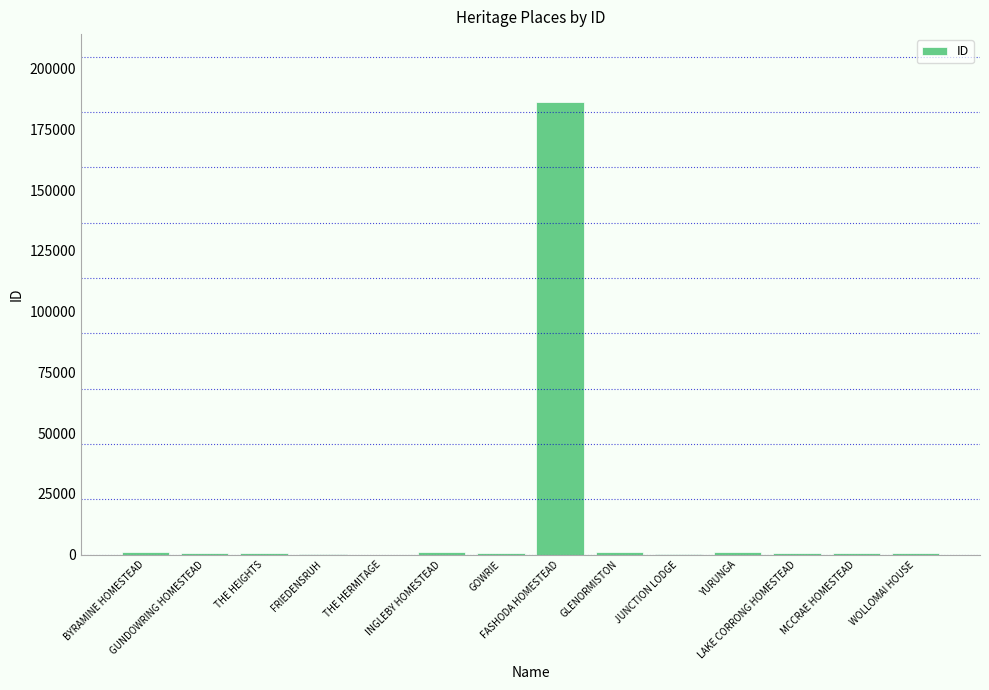

The value at FASHODA HOMESTEAD is 283217. True or false?

False